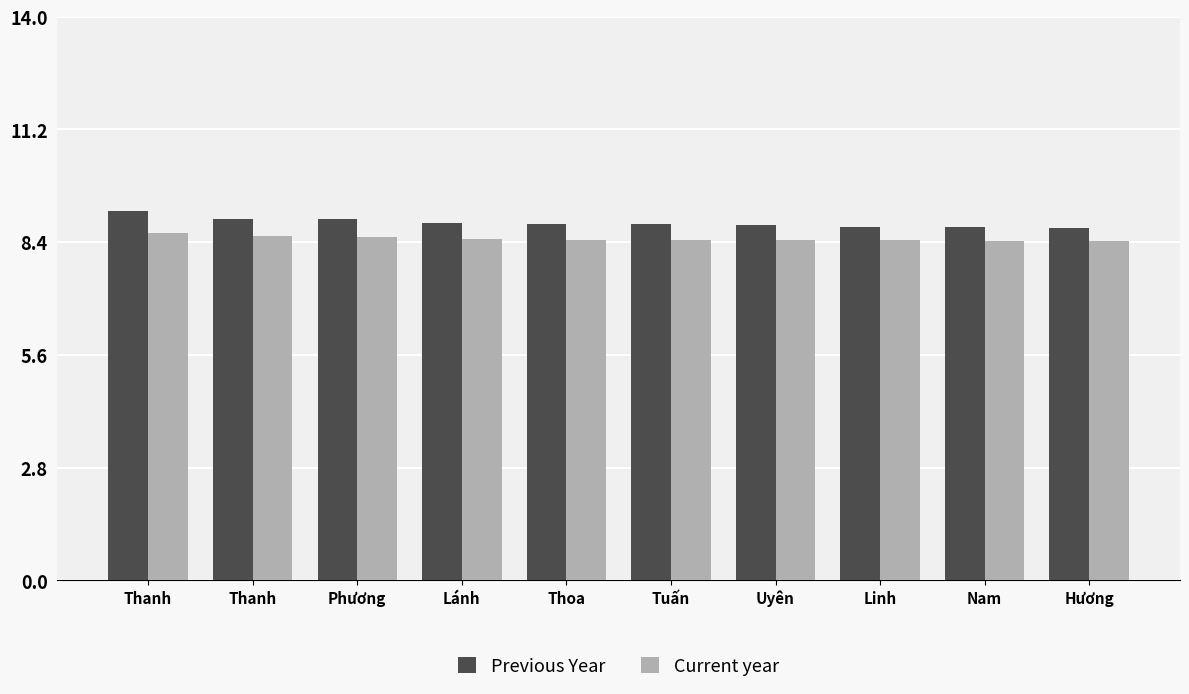

Does the chart contain stacked bars?

No